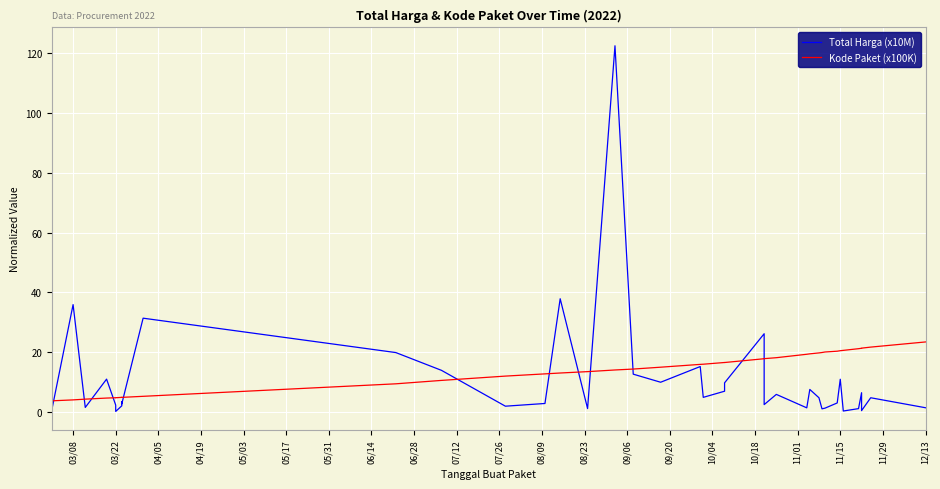

After their last crossing, which series has the higher values: Total Harga (x10M) or Kode Paket (x100K)?

Kode Paket (x100K)